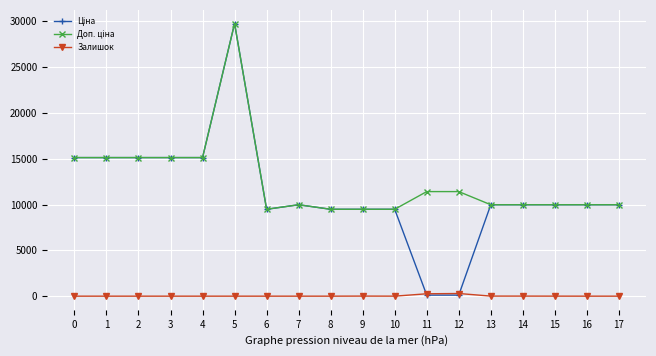

At how many categories does at least one series exceed 3537?

18